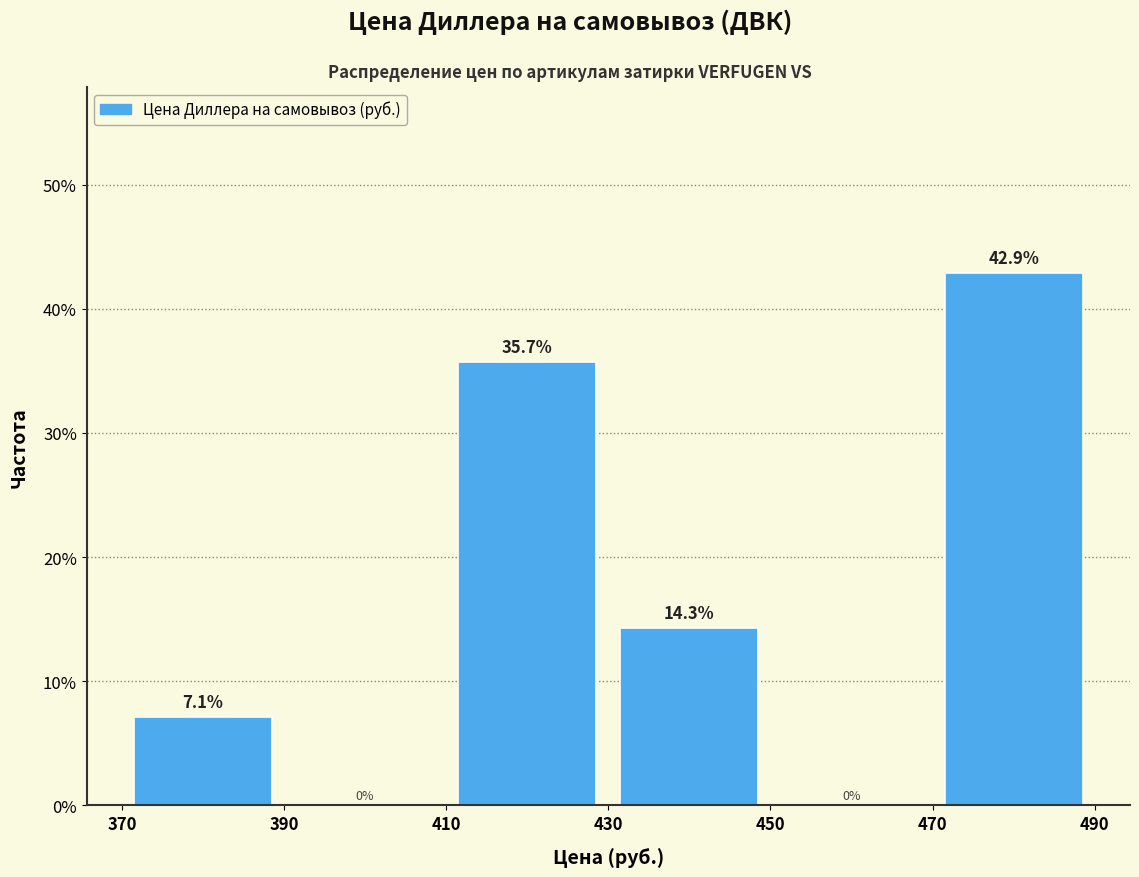

Over which range of the x-axis is the bar tallest?

470 to 490